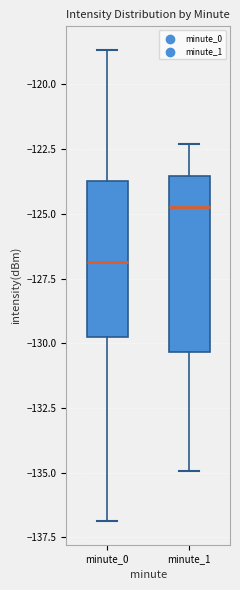

Which box's median line is the highest?

minute_1